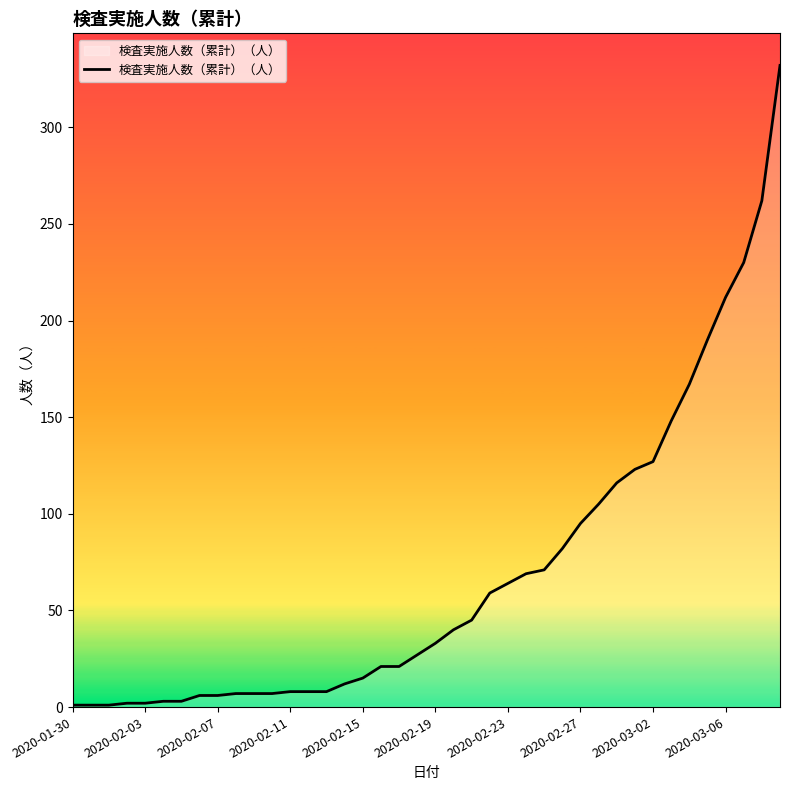

What is the greatest value displayed?

332